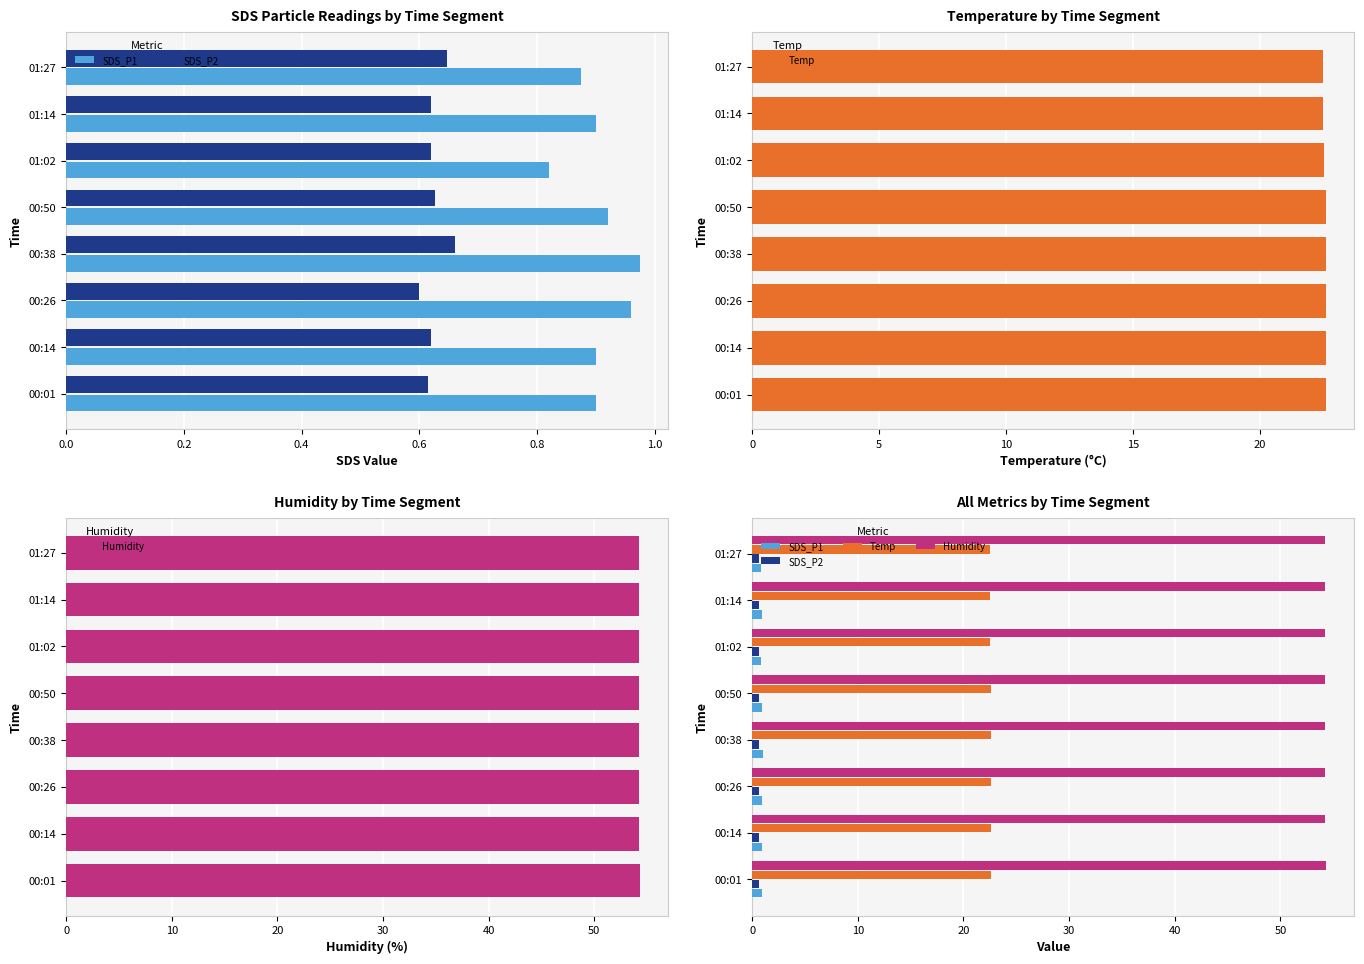

Are the bars grouped side by side (vs. stacked)?

Yes